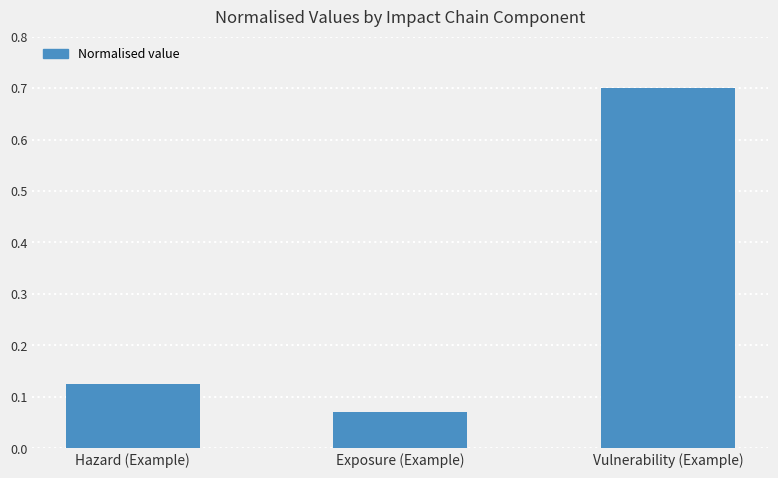

What is the label of the 3rd bar from the left?

Vulnerability (Example)